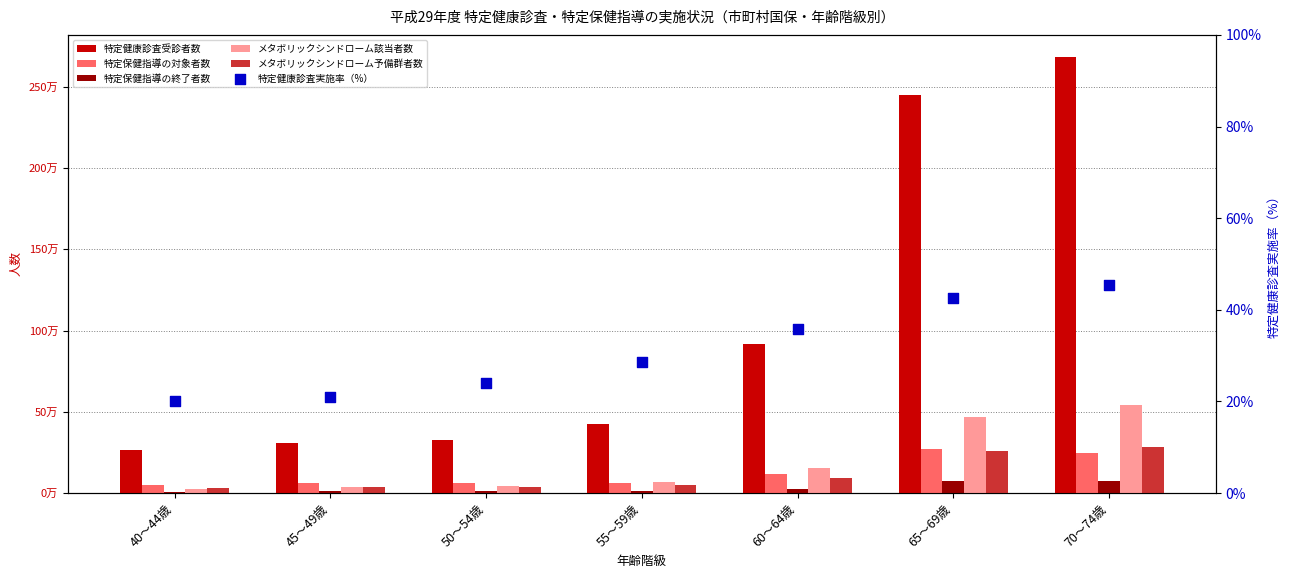

At which category is the sum across all series the highest?

70～74歳